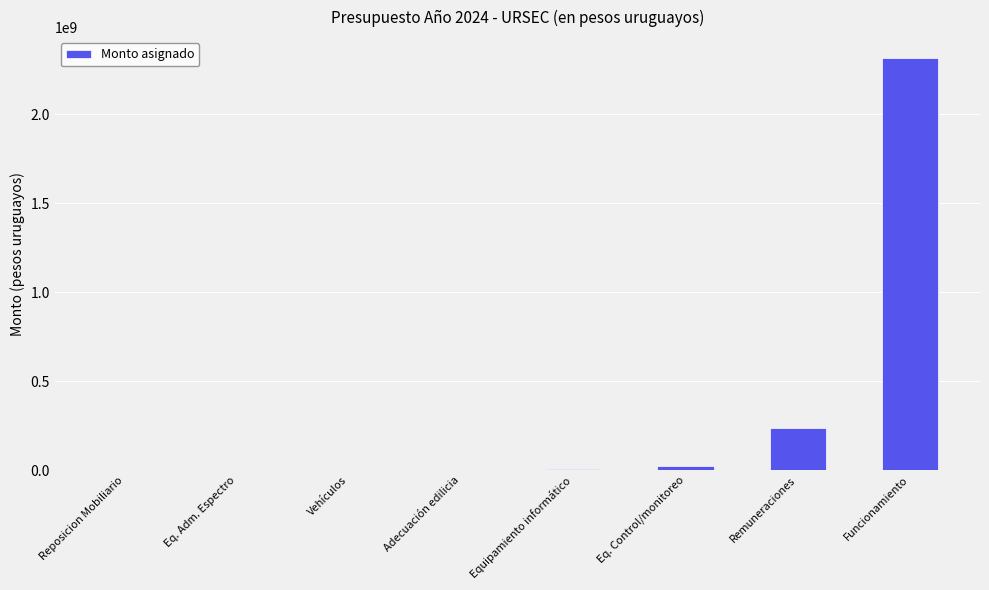

Which has a higher value, Remuneraciones or Adecuación edilicia?

Remuneraciones